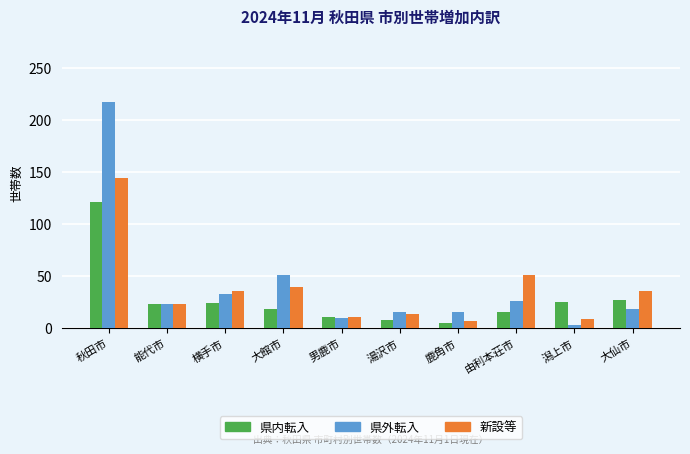

Rank the series by their maximum value, from lowest to highest.

県内転入, 新設等, 県外転入